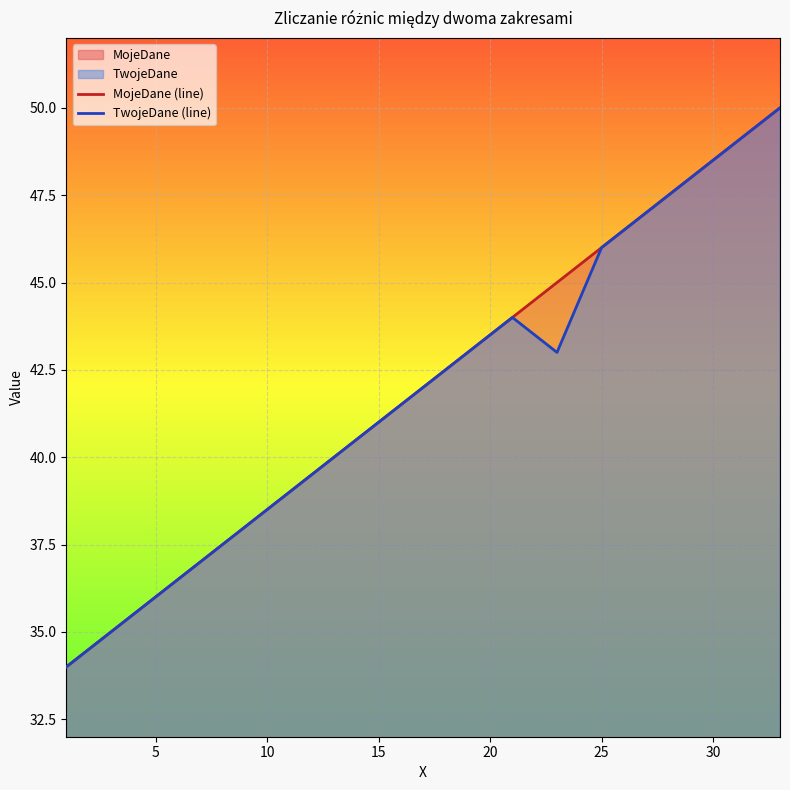

What is the maximum value for MojeDane (line)?

50